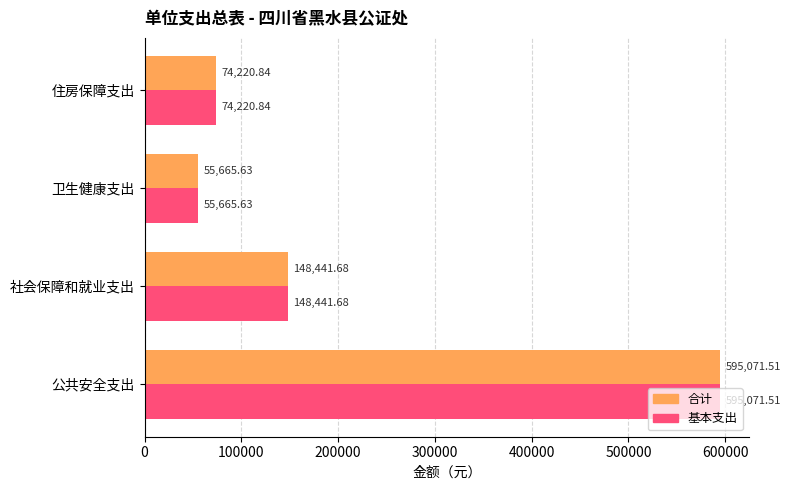

At which category is the sum across all series the highest?

公共安全支出